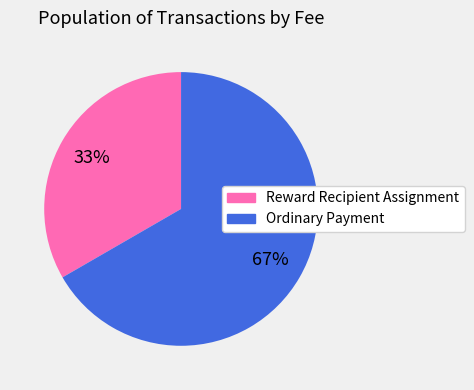

Rank the categories by value from lowest to highest.

Reward Recipient Assignment, Ordinary Payment